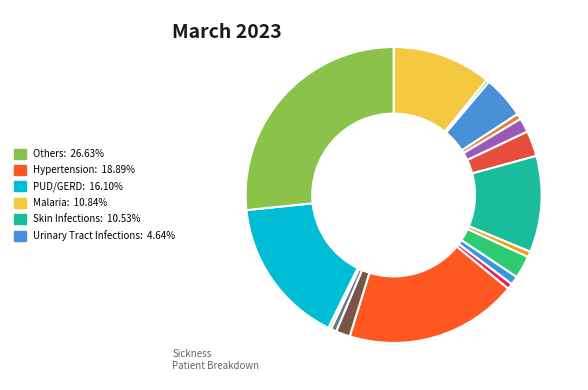

Count the number of slices in the pie.

17